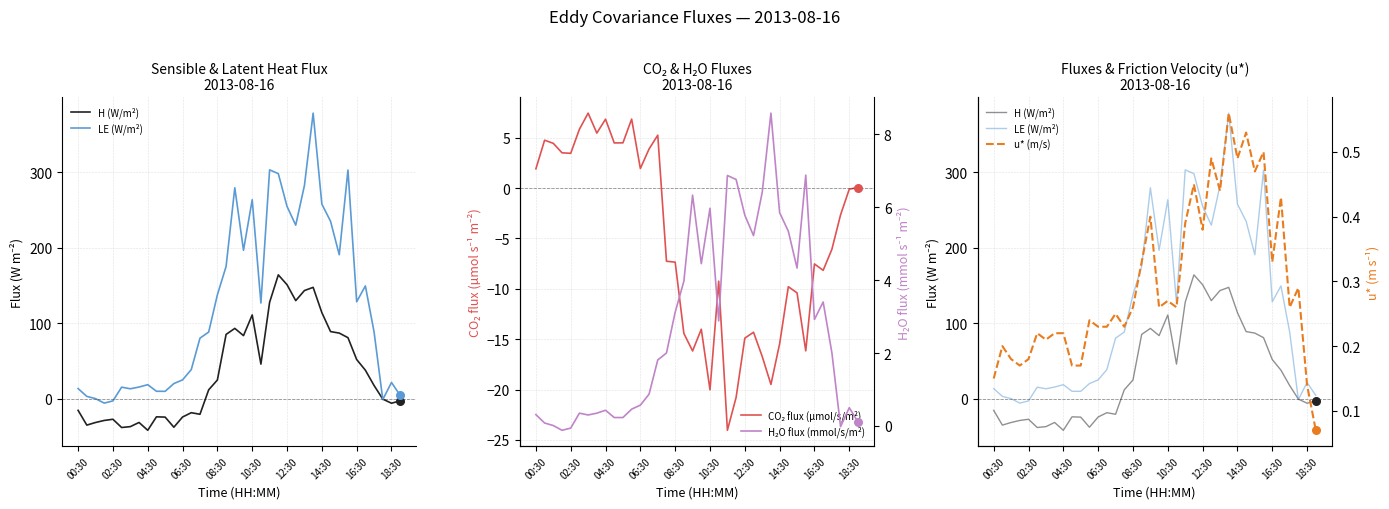

Which series has the largest Y range (max minus min)?

LE (W/m²)